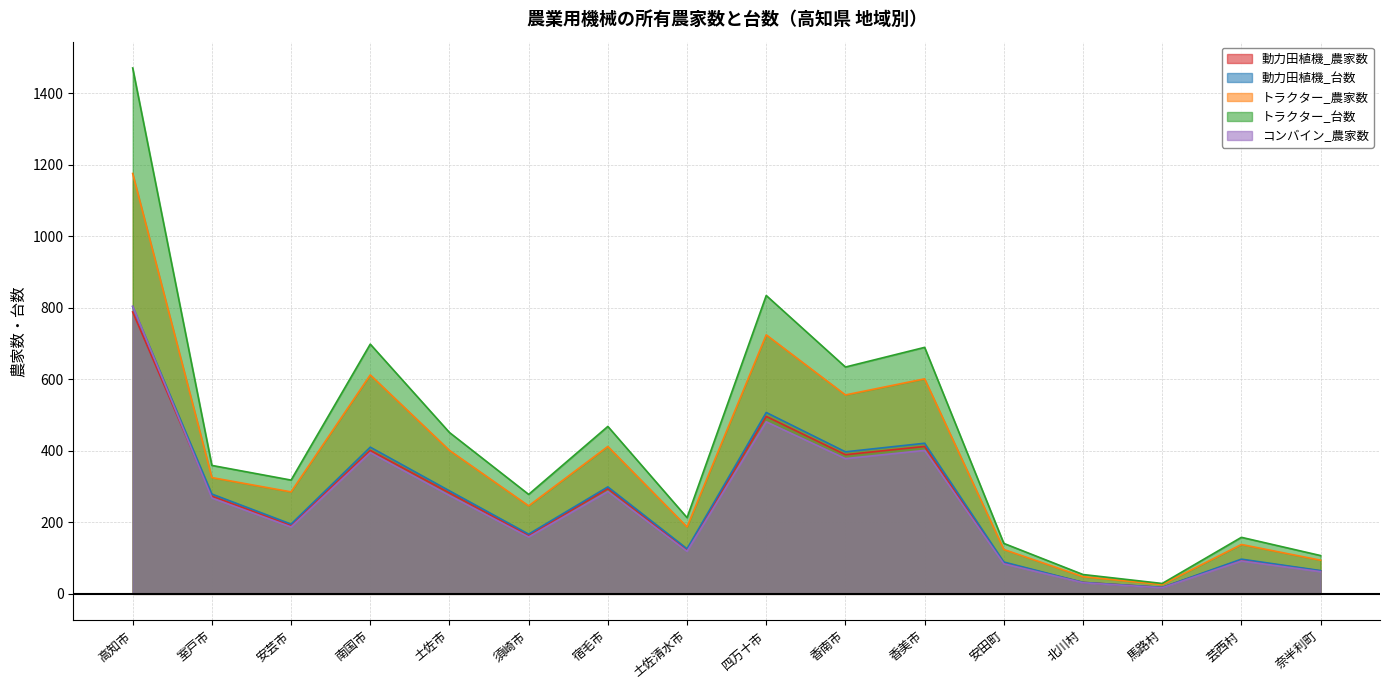

What is the difference between the second highest and second lowest values in the トラクター_農家数 series?

676